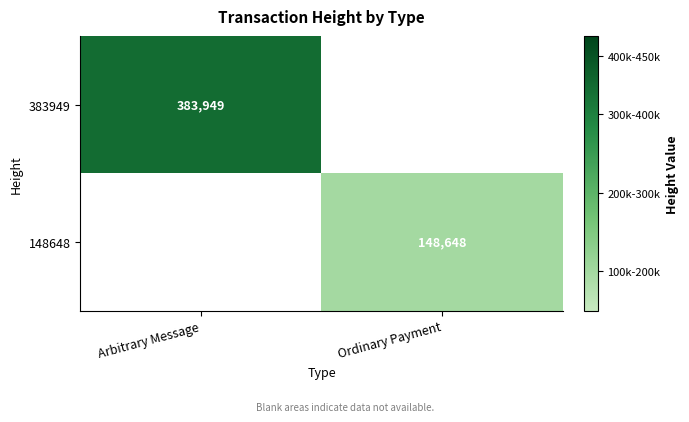

Is it true that 148648 equals 44759 at Ordinary Payment?

False